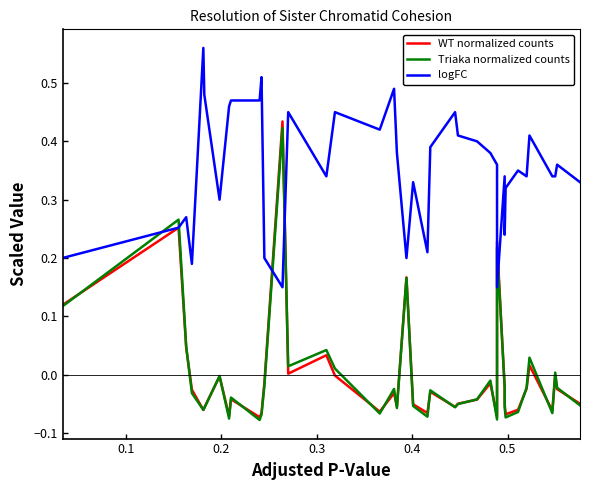

Is the value of WT normalized counts at 18 greater than the value of Triaka normalized counts at 0.0?

No